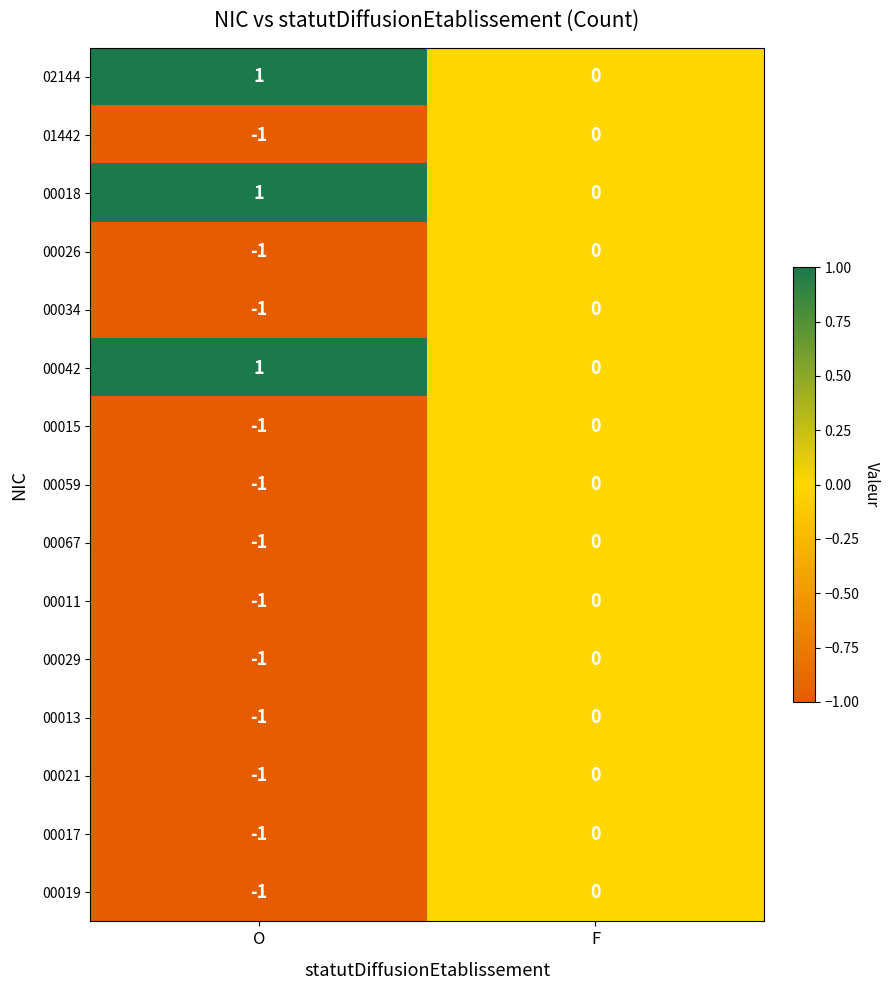

Count the number of categories in the chart.

2